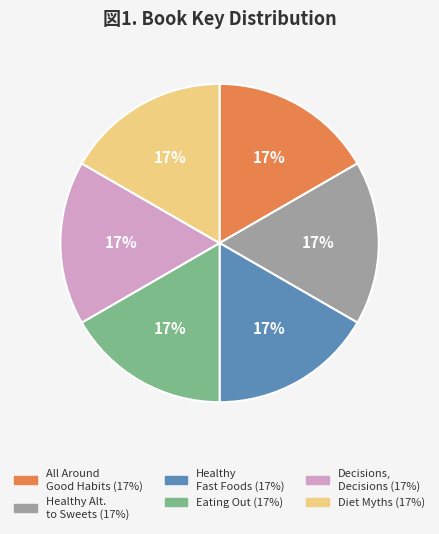

To the nearest percent, what is the average slice percentage?

17%